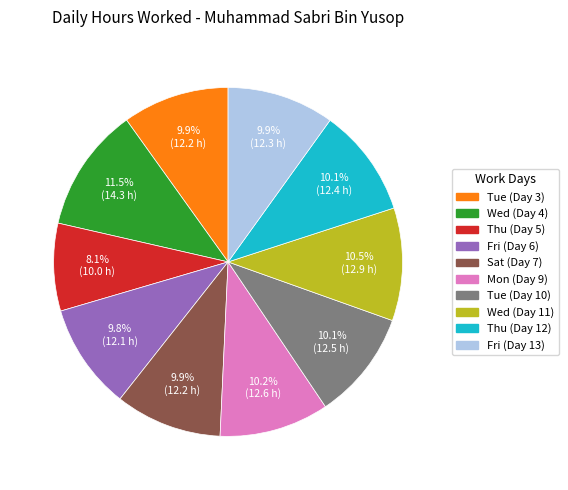

Is there a majority slice in this chart?

No